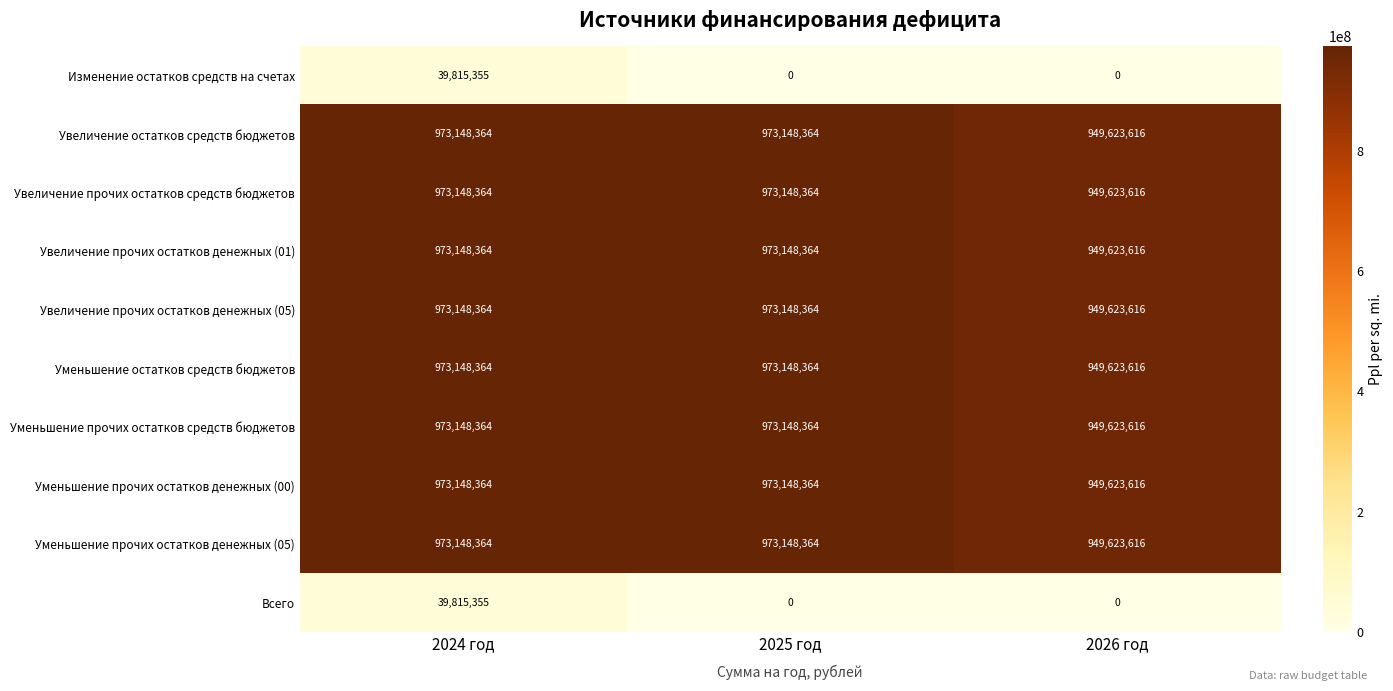

What is the spread (max minus min) of values at 2026 год?

949623616